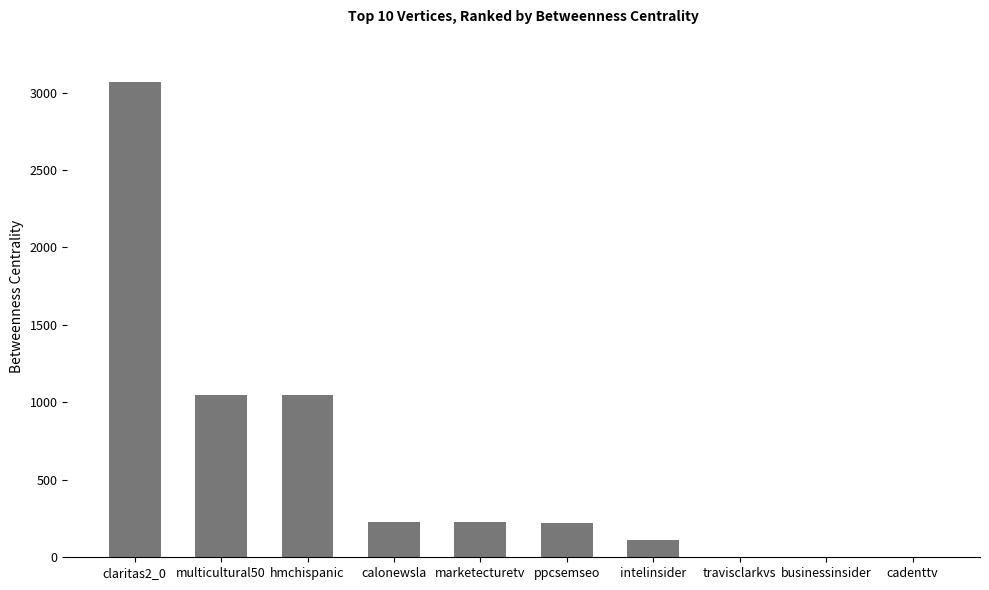

True or false: the data shows 556 at hmchispanic.

False